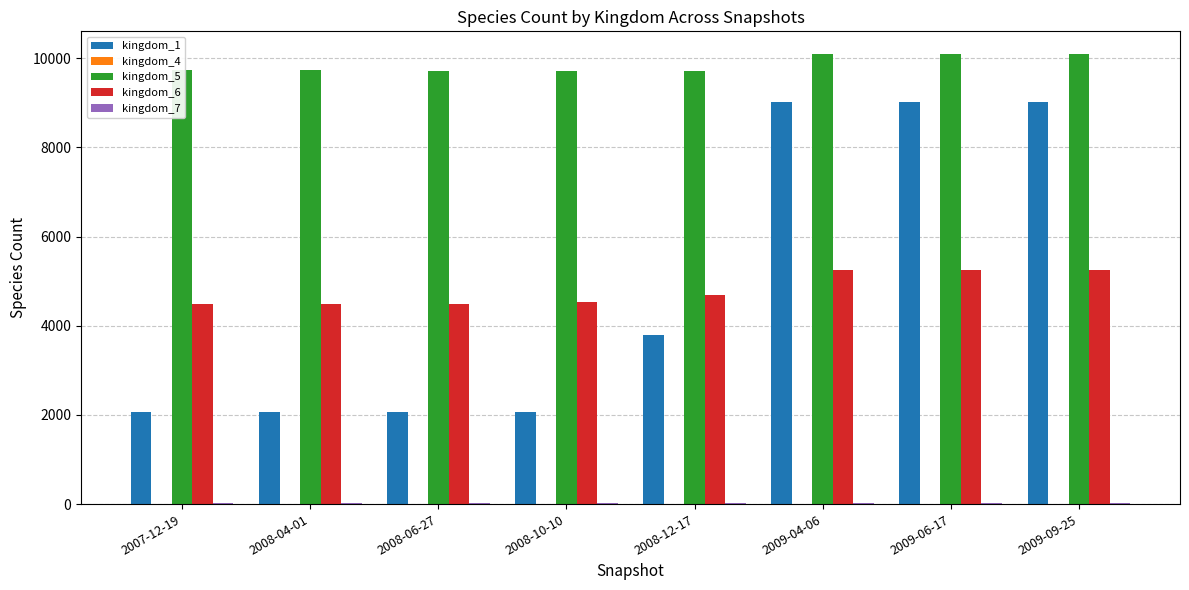

Which series has the widest spread of values?

kingdom_1